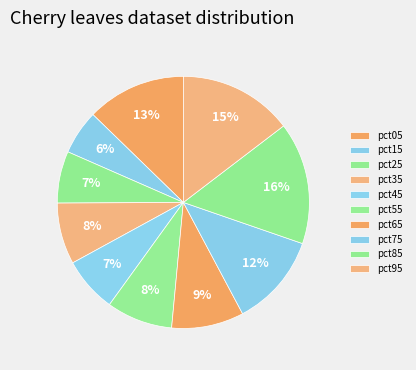

How many segments does this pie chart have?

10